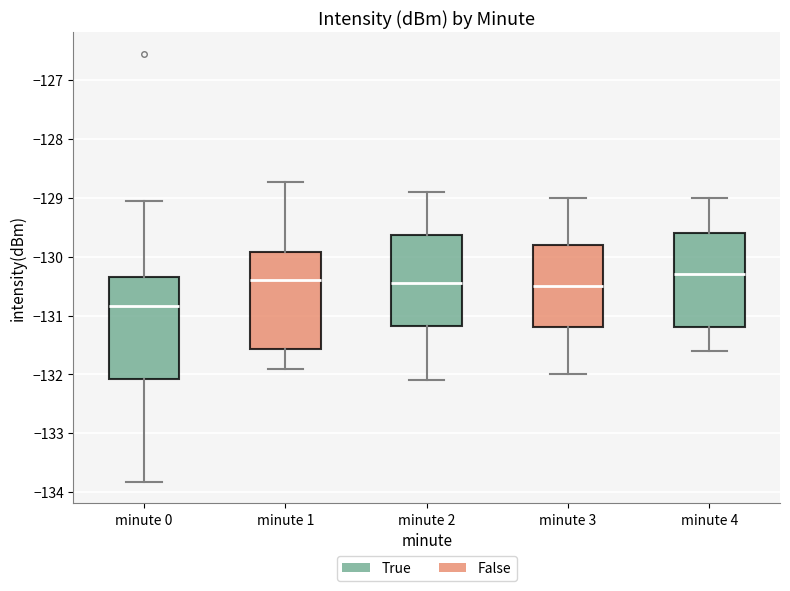

Reading left to right, read every box against the y-axis: the position of its median line, the range the box covers, and the ends of its whiskers. The values are not printed on the chart, so give them approximately, as read against the axis.

minute 0: median -130.8, box -132.1 to -130.4, whiskers -133.8 to -129.1
minute 1: median -130.4, box -131.6 to -129.9, whiskers -131.9 to -128.7
minute 2: median -130.4, box -131.2 to -129.6, whiskers -132.1 to -128.9
minute 3: median -130.5, box -131.2 to -129.8, whiskers -132.0 to -129.0
minute 4: median -130.3, box -131.2 to -129.6, whiskers -131.6 to -129.0